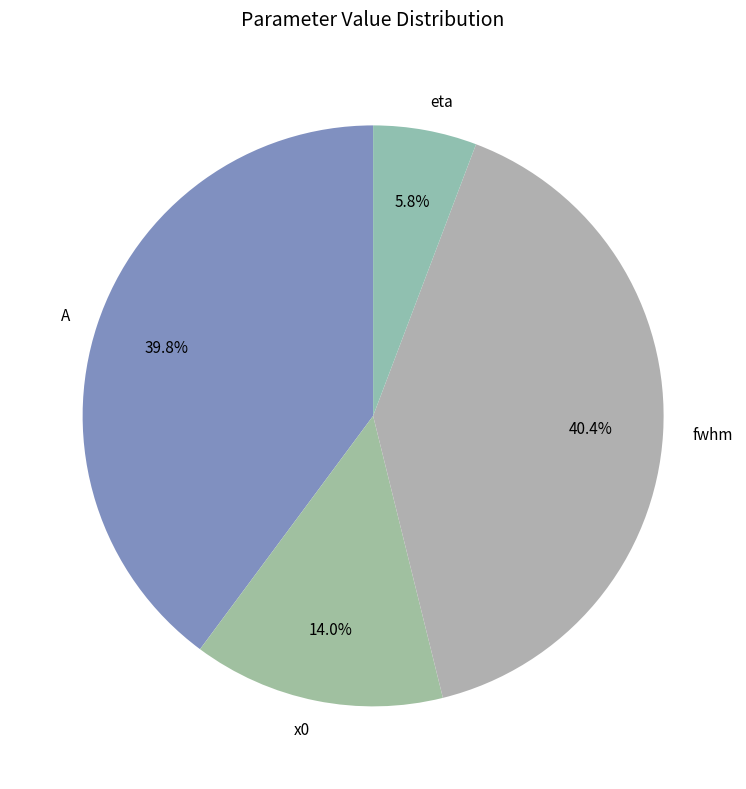

How many slices are in this pie chart?

4